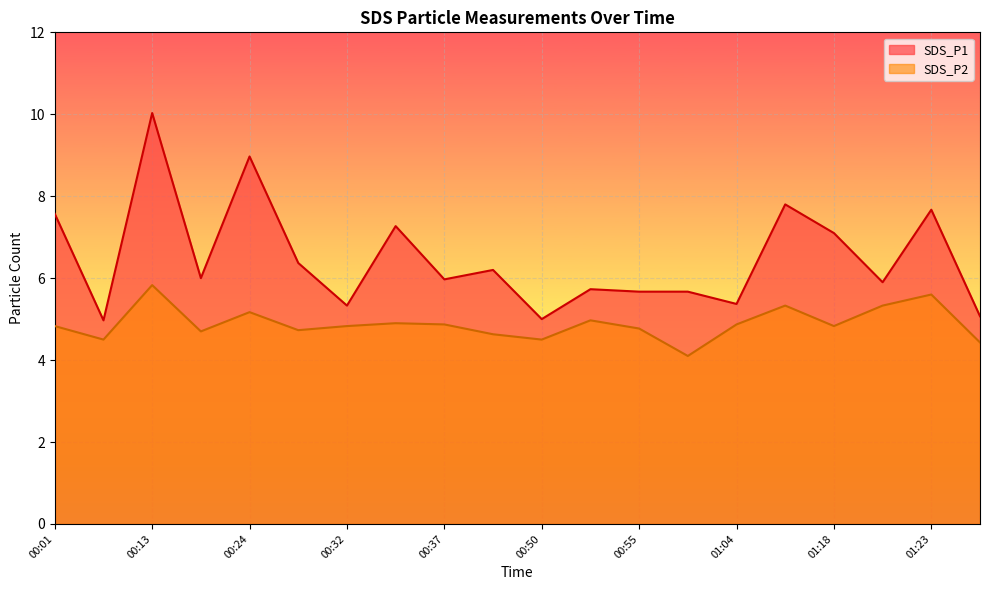

What is the greatest value displayed?

10.0